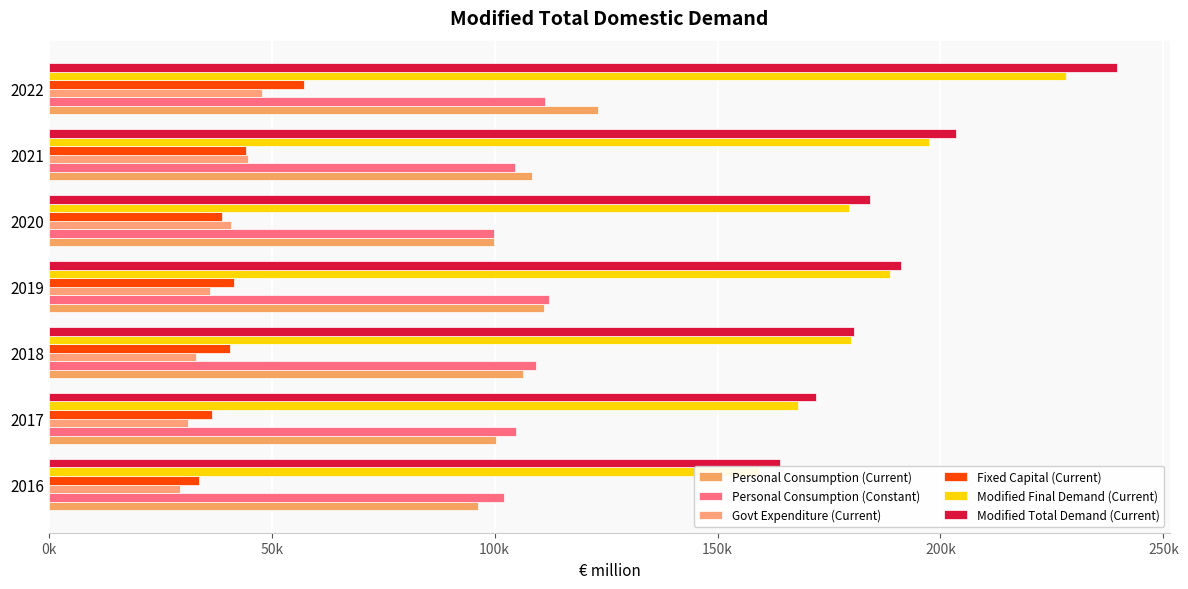

What is the sum of the Personal Consumption (Current) values at 2019 and 2020?

210923.6